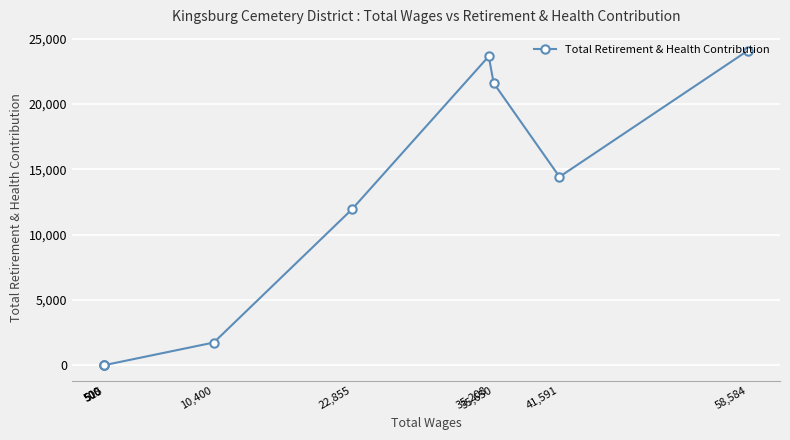

How many points are lower than both their immediate neighbors (excluding endpoints)?

1